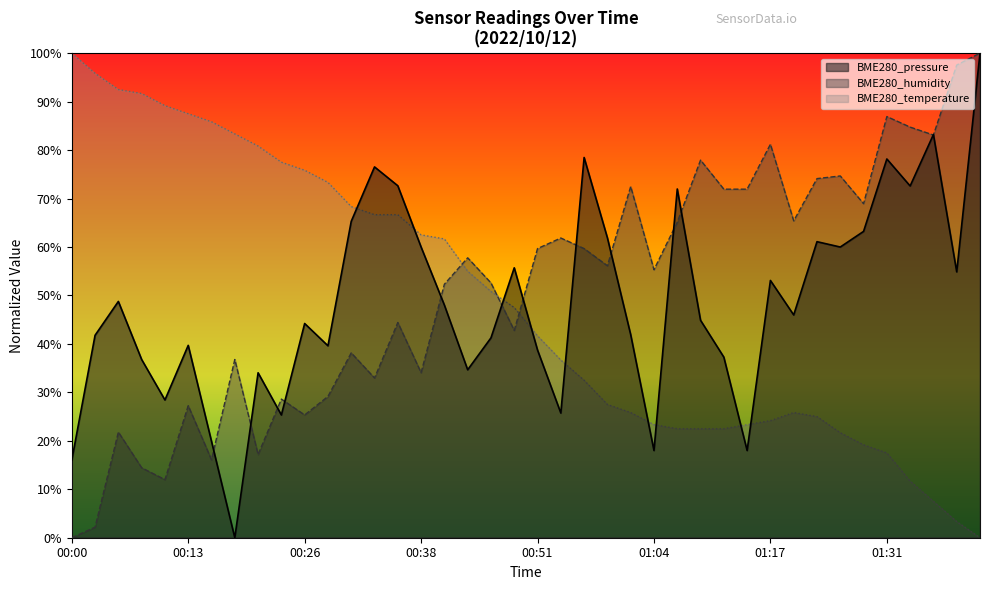

At which category is the sum across all series the highest?

01:42